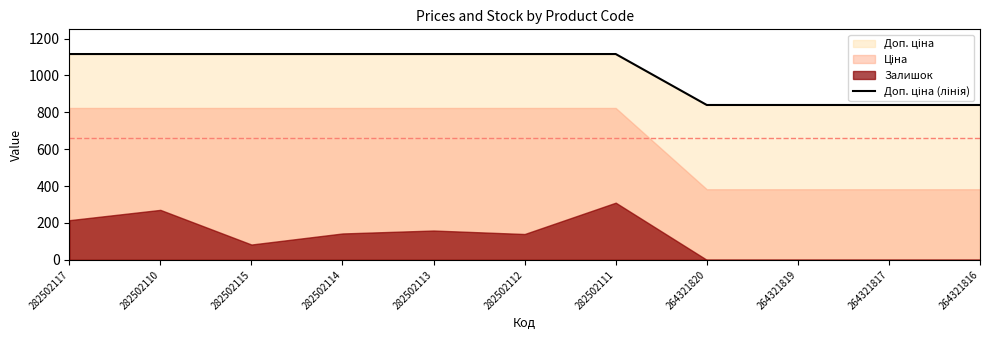

How many values exceed 1116?

7